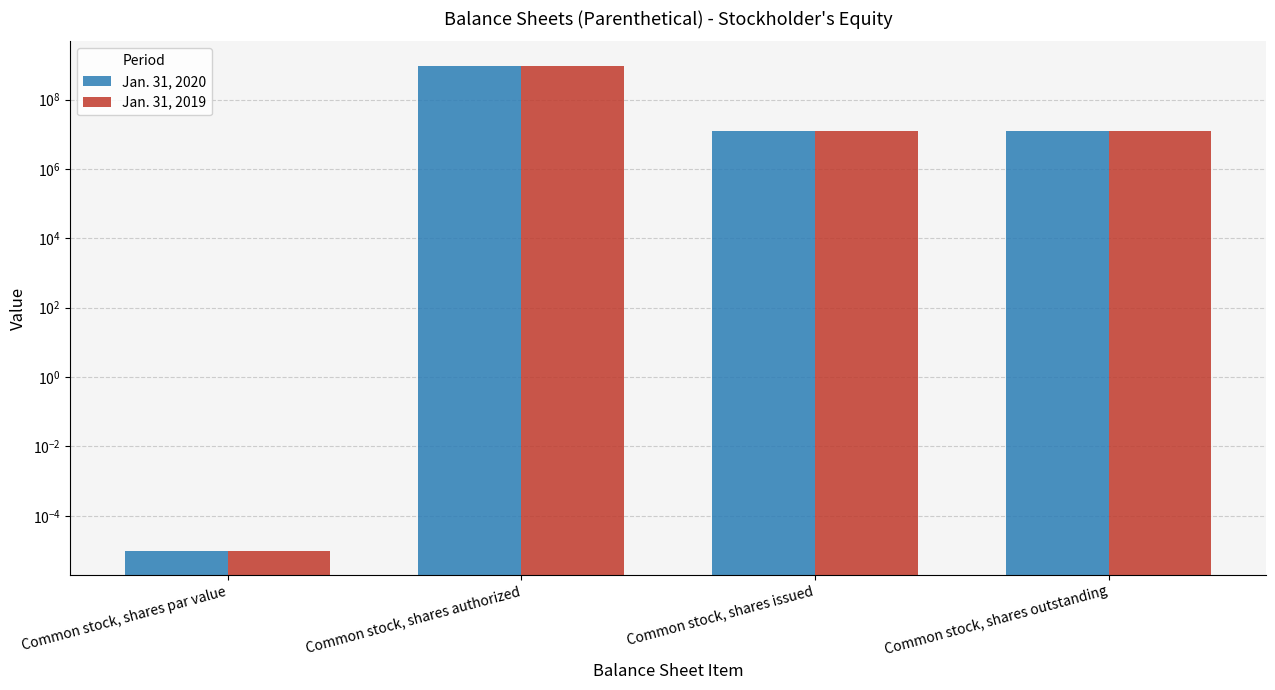

Where is Jan. 31, 2019 nearest to the value 475000000?

Common stock, shares issued